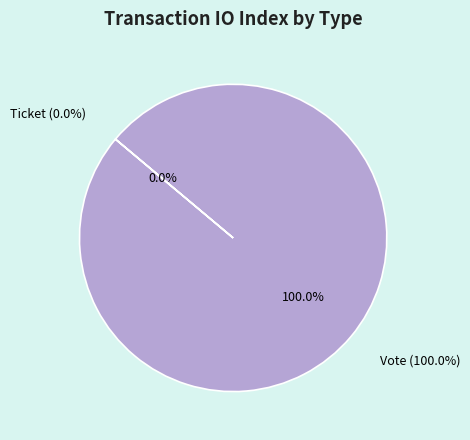

True or false: Vote accounts for 94% of the total.

False